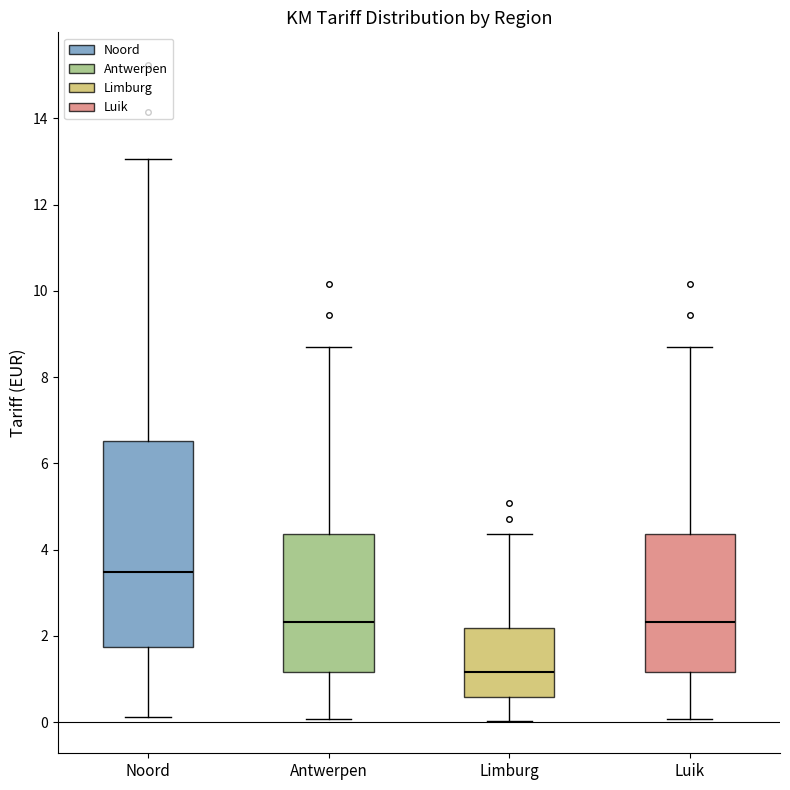

Where does the upper whisker of the box for Luik end on the y-axis? The values are not printed on the chart, so give them approximately, as read against the axis.

8.8